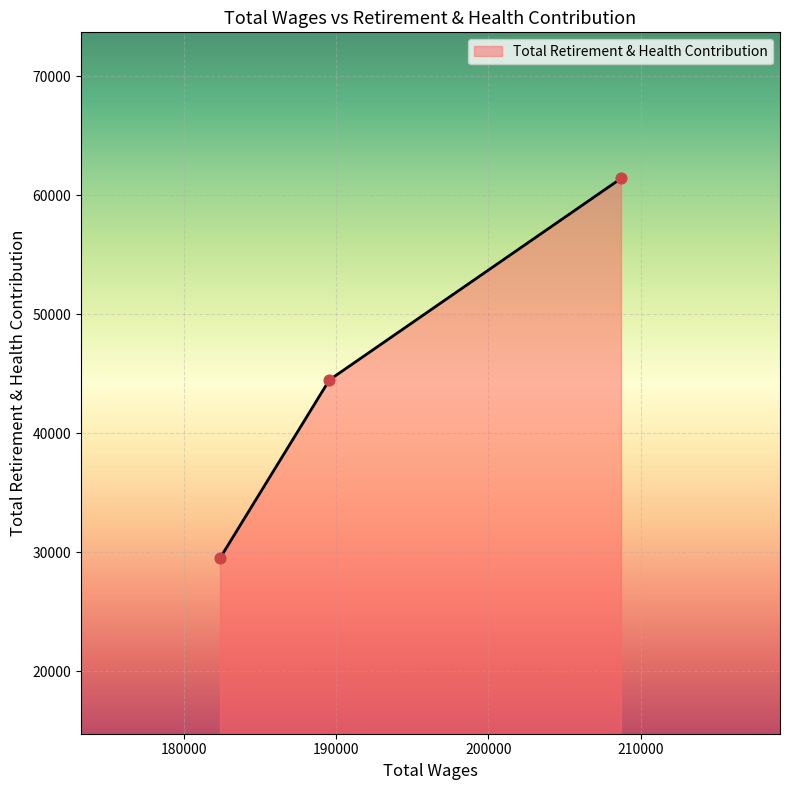

What is the minimum value shown in the chart?

29500